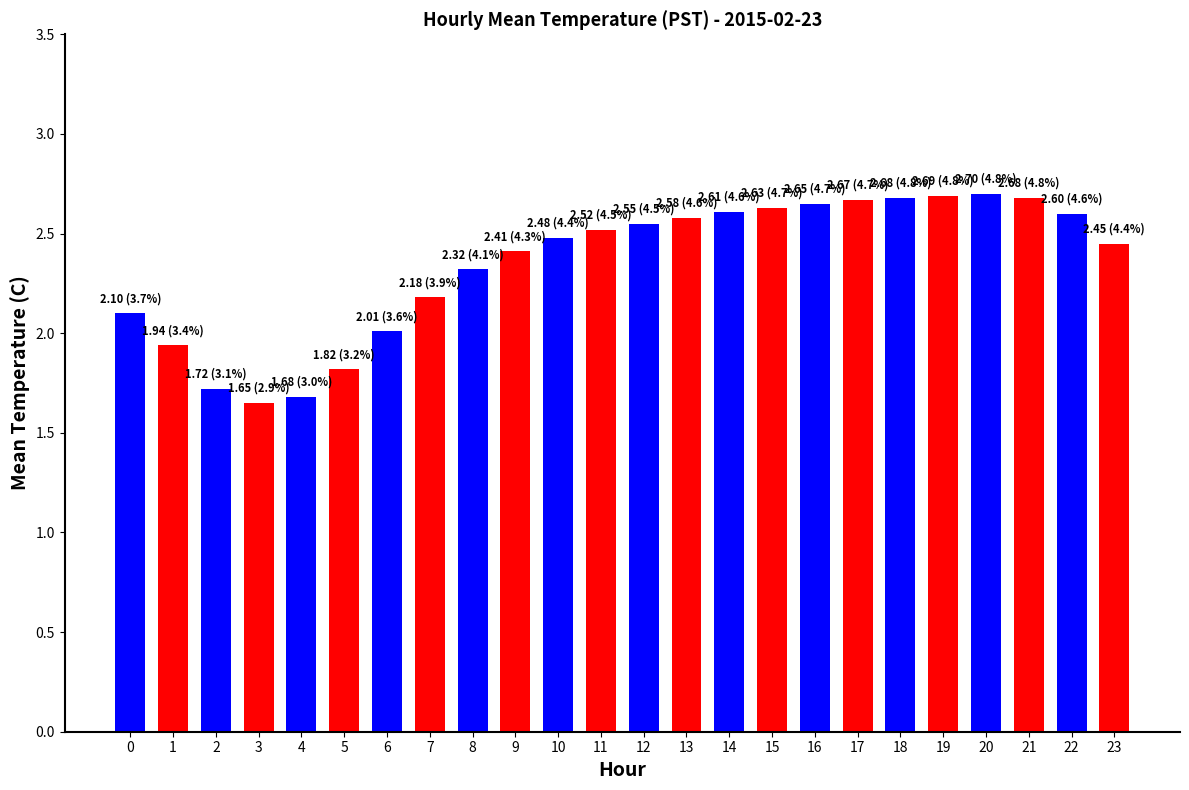

What is the average value?

2.3